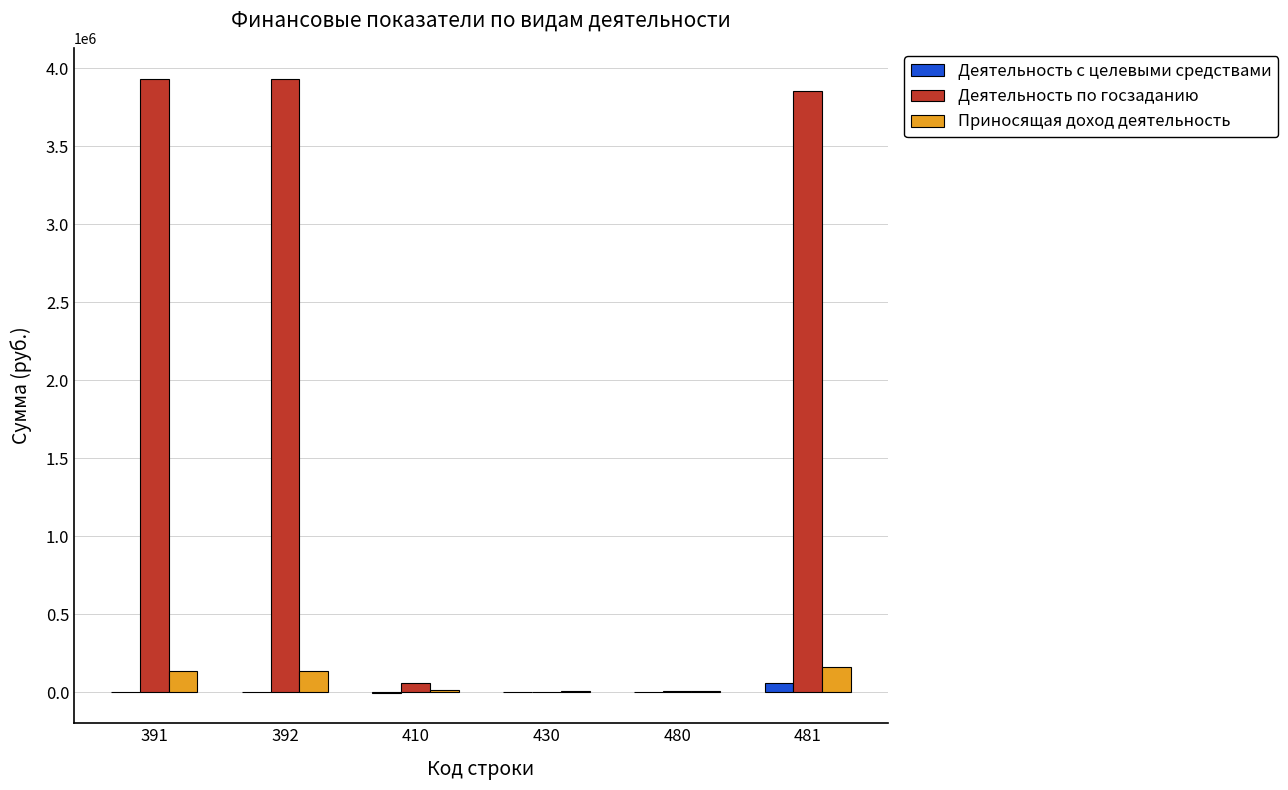

What is the difference between the Деятельность с целевыми средствами values at 410 and 391?

3077.3